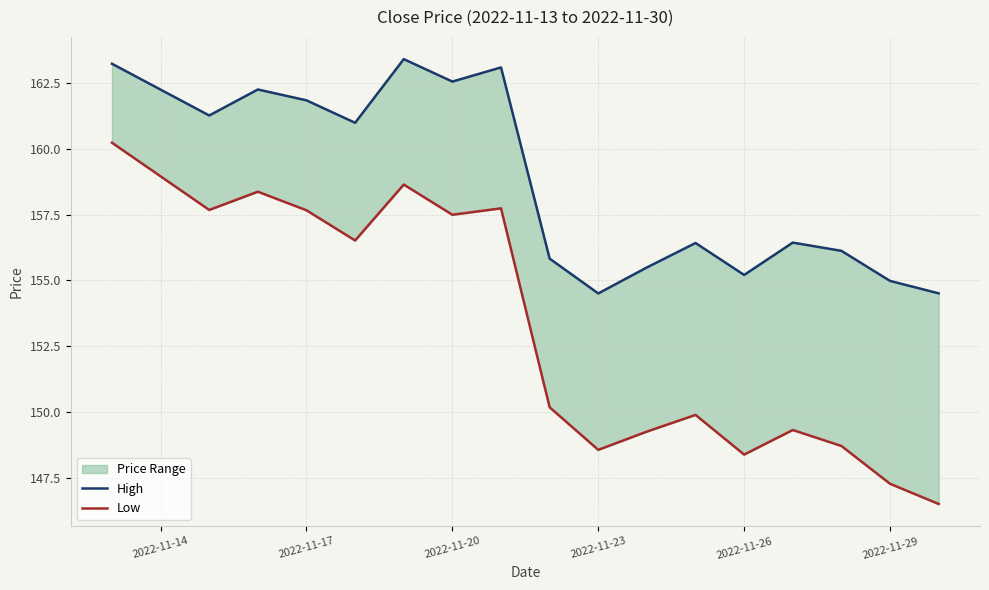

Rank the series by their average value, from highest to lowest.

High, Low